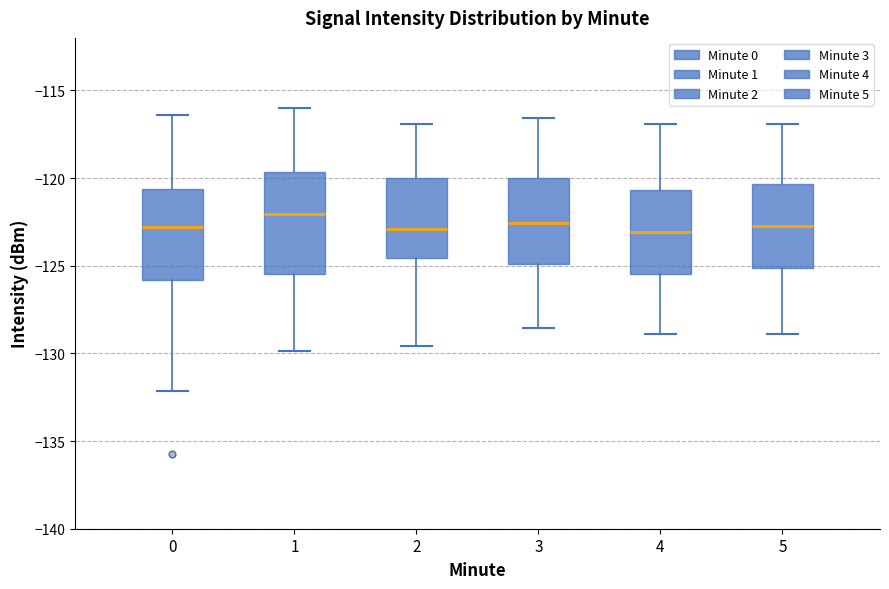

Where is the upper edge of the box at x = 5 on the y-axis? The values are not printed on the chart, so give them approximately, as read against the axis.

-120.5